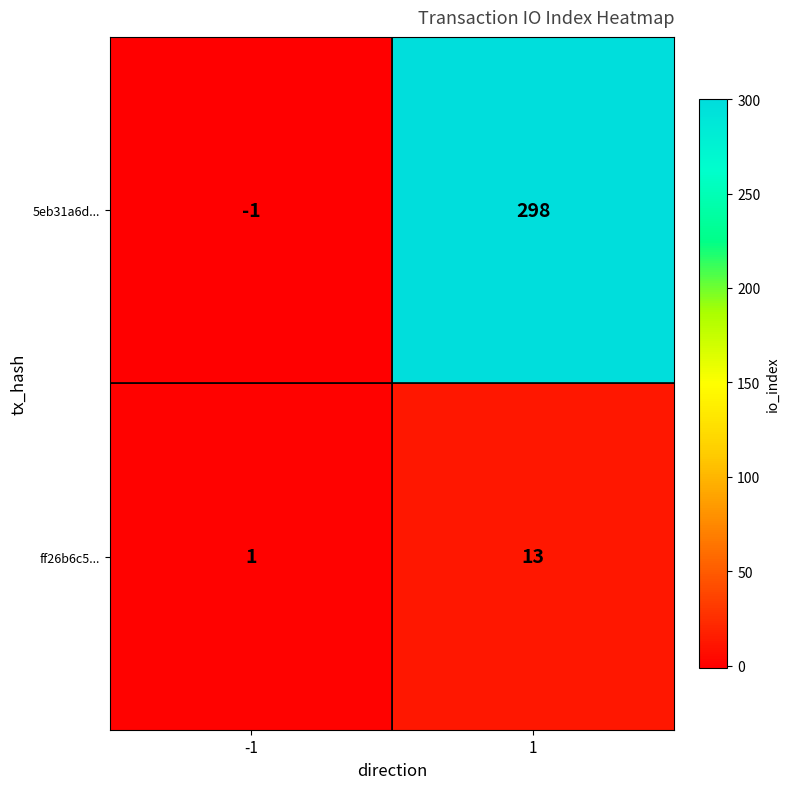

What is the spread (max minus min) of values at 1?

285